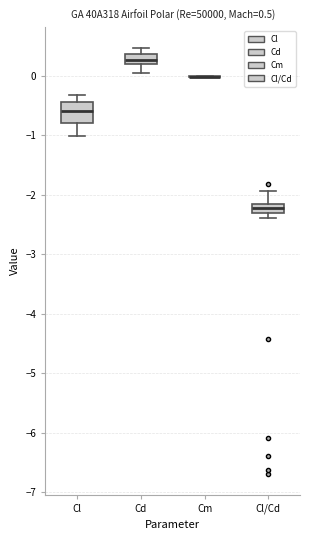

Comparing the boxes themselves (not the whiskers), which one is the tallest?

Cl